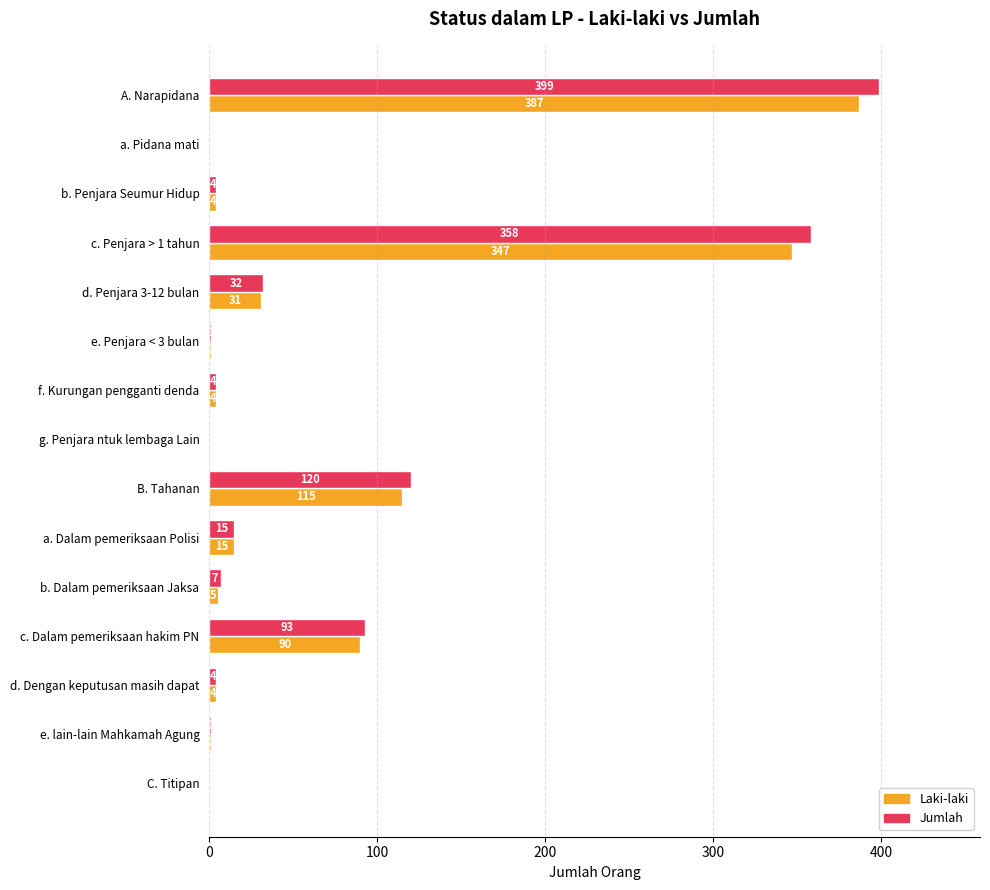

Which series has the largest range (max minus min)?

Jumlah